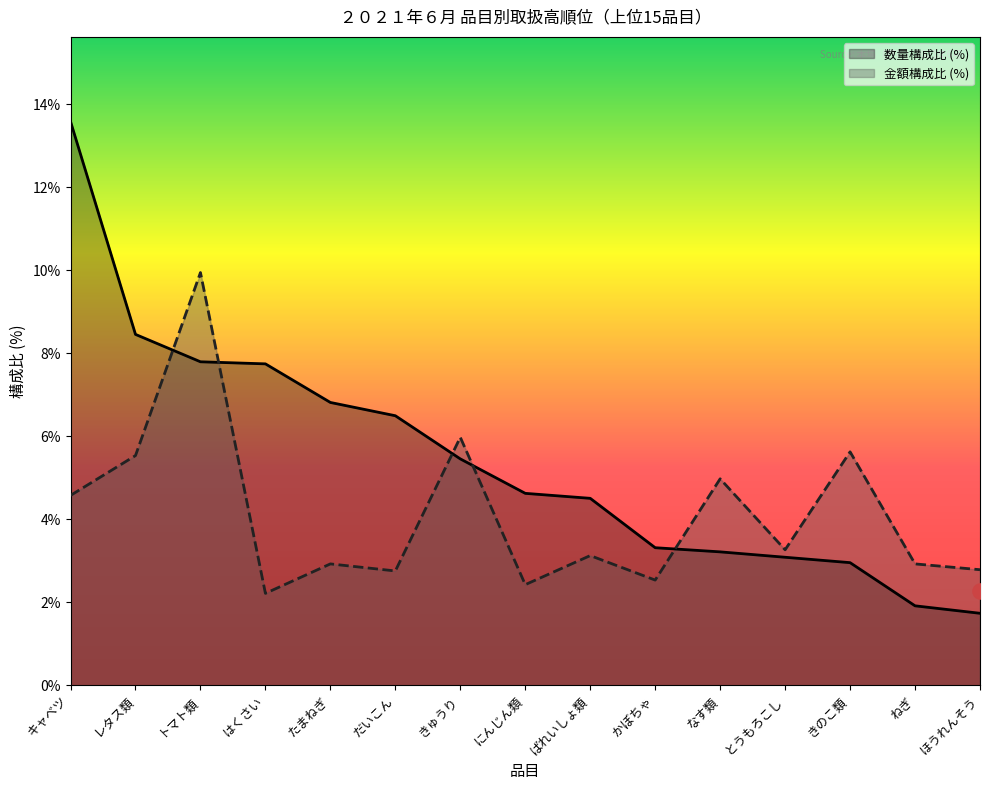

What is the total value across all series at はくさい?

10.0